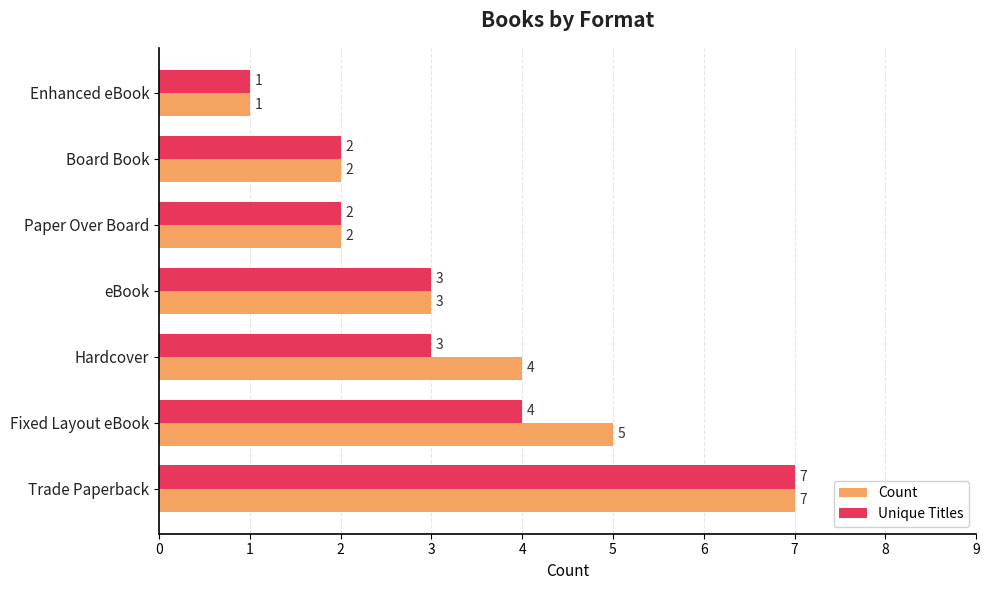

Count the number of data series in this chart.

2